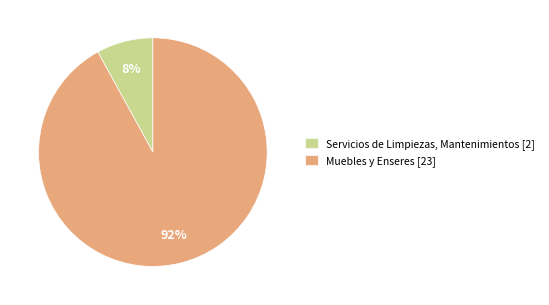

How many slices are in this pie chart?

2